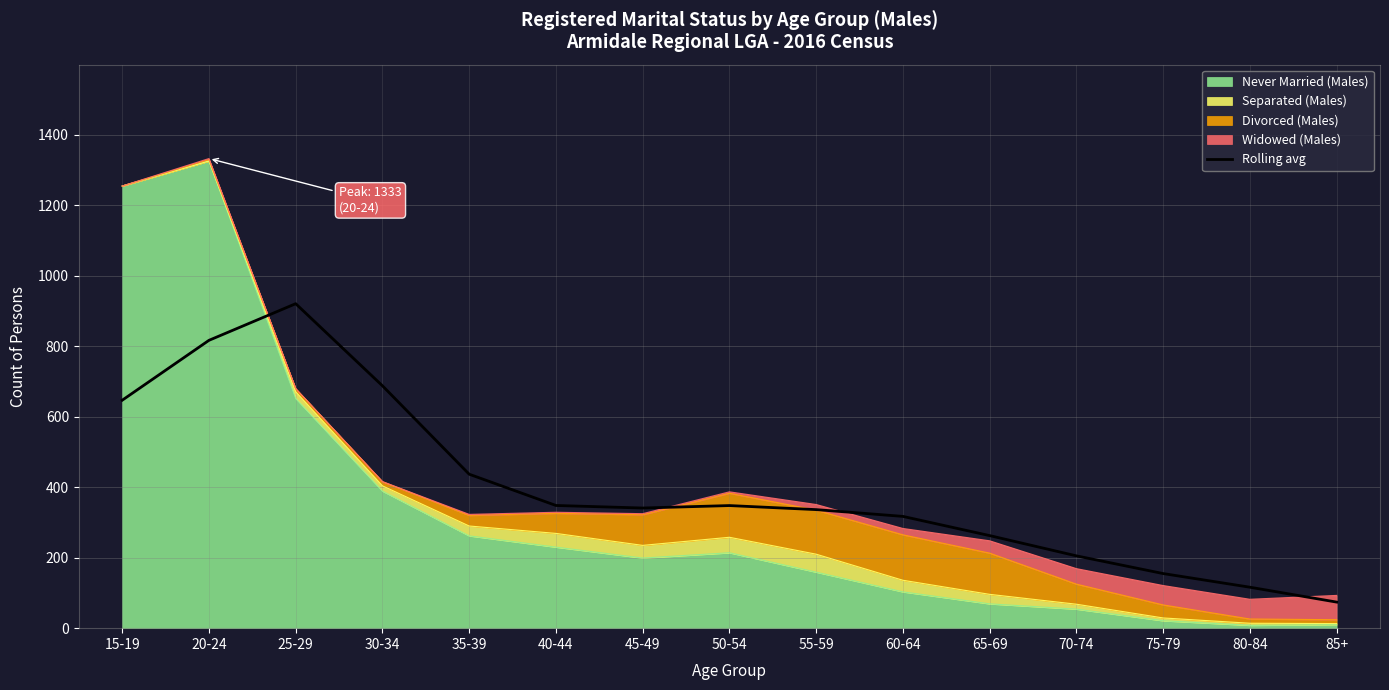

What is the sum of the values at 20-24 and 60-64?

1134.2